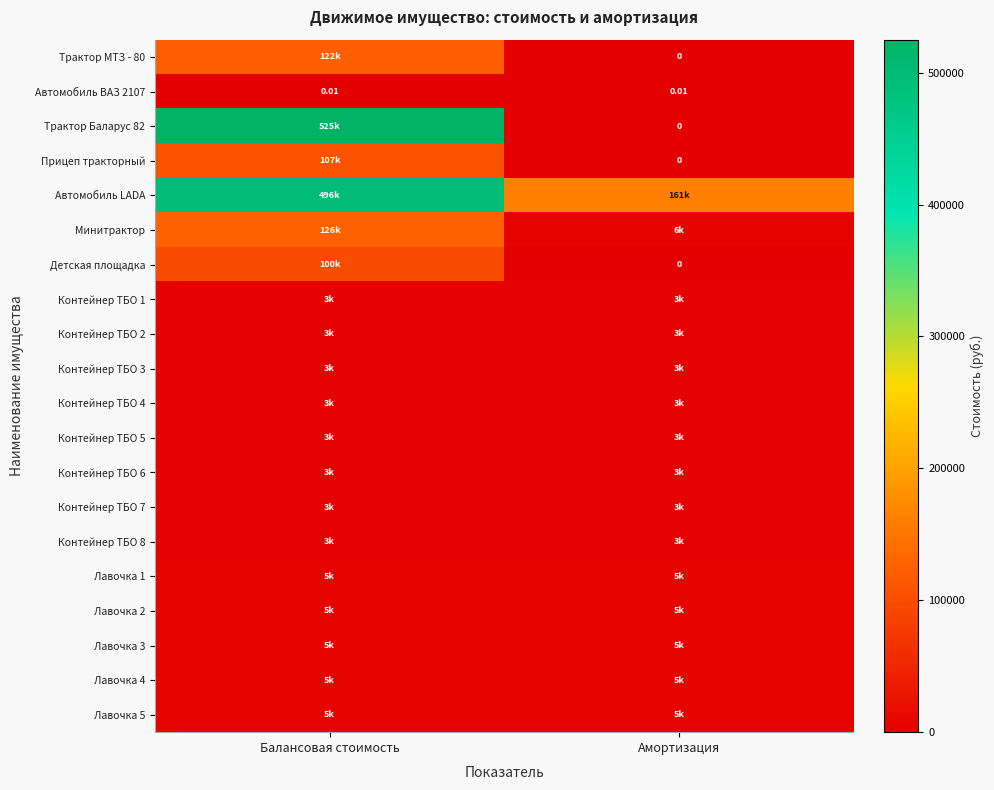

How many data points does each series have?

2